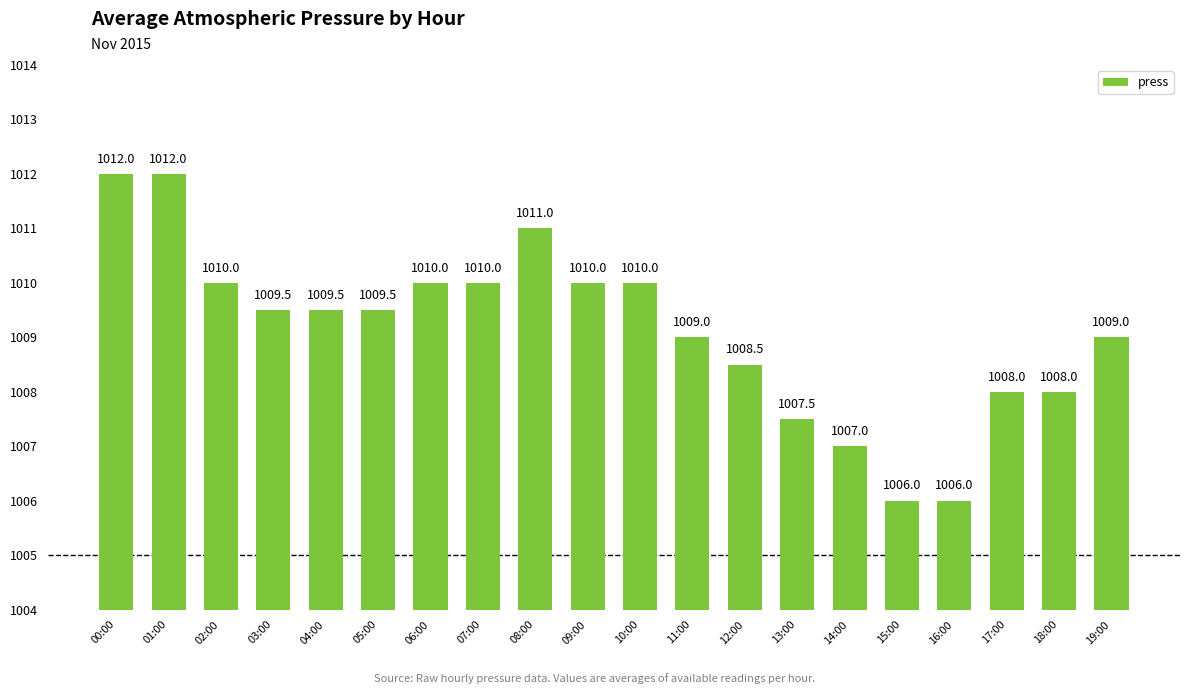

Reading left to right, list all the values displayed in this chart.

00:00=1012.0	01:00=1012.0	02:00=1010.0	03:00=1009.5	04:00=1009.5	05:00=1009.5	06:00=1010.0	07:00=1010.0	08:00=1011.0	09:00=1010.0	10:00=1010.0	11:00=1009.0	12:00=1008.5	13:00=1007.5	14:00=1007.0	15:00=1006.0	16:00=1006.0	17:00=1008.0	18:00=1008.0	19:00=1009.0